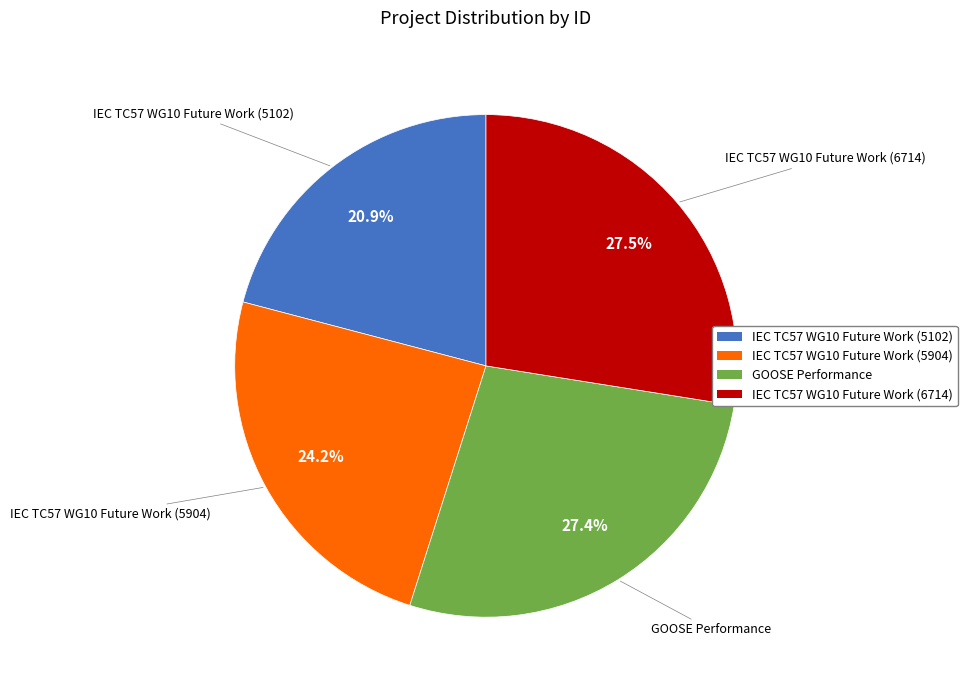

True or false: GOOSE Performance accounts for 38% of the total.

False